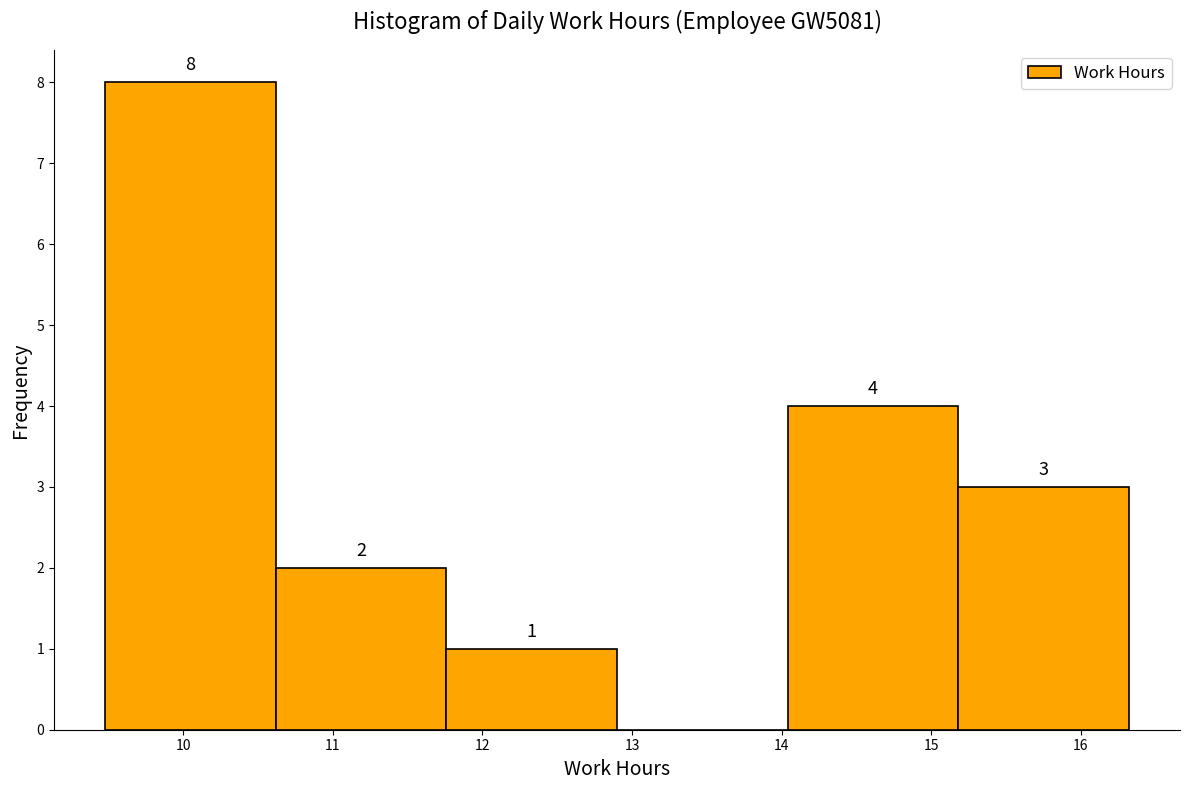

Which range on the x-axis has the tallest bar?

9.48 to 10.62